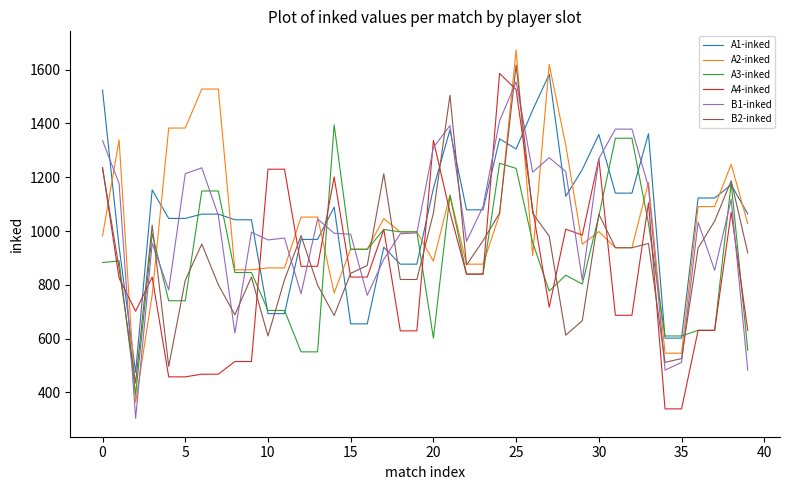

What is the sum of all A2-inked values?

41402